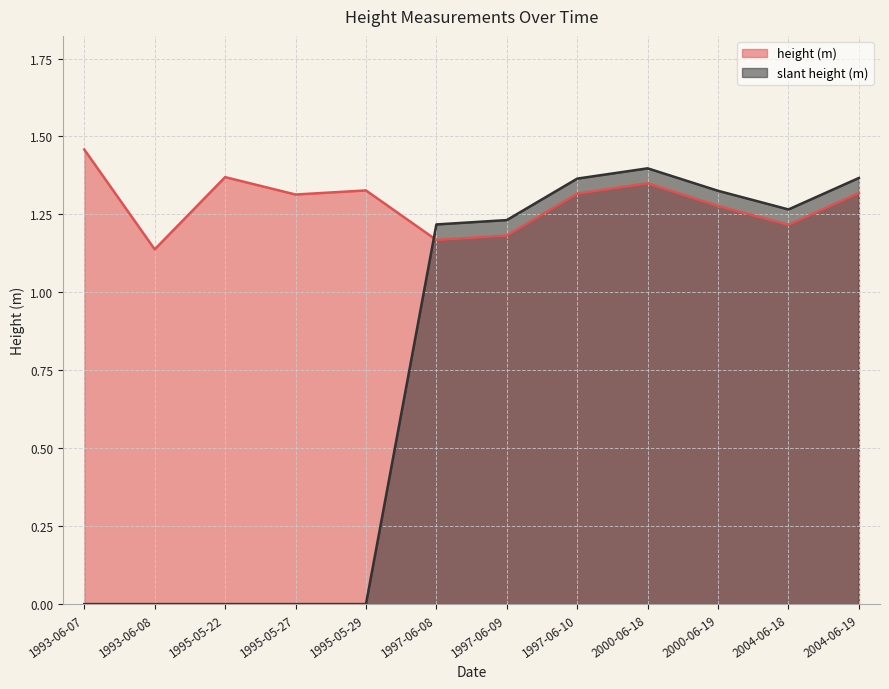

How many lines are shown in the chart?

2